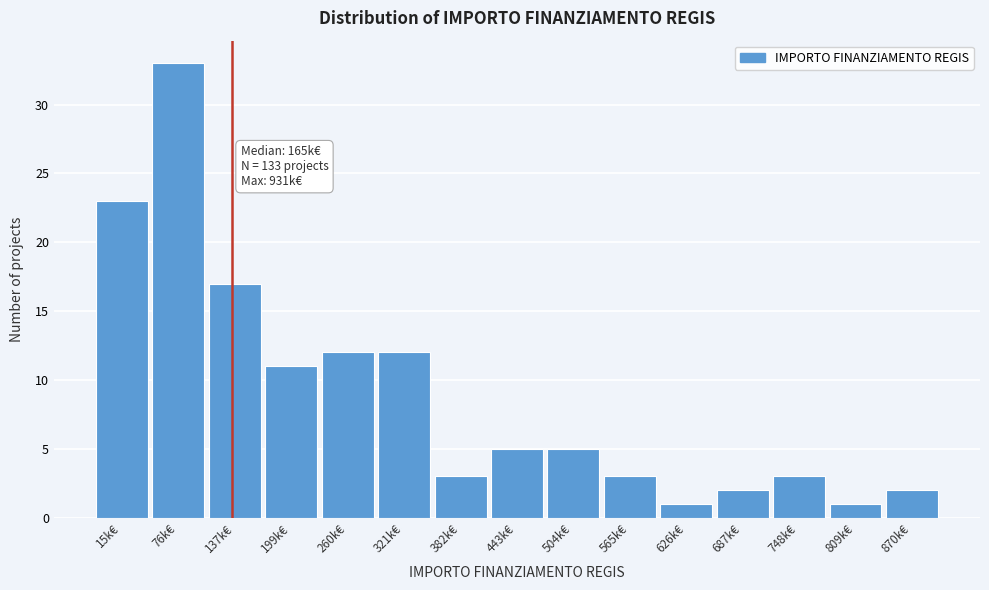

Reading left to right, transcribe all the data shown in this chart.

23	33	17	11	12	12	3	5	5	3	1	2	3	1	2